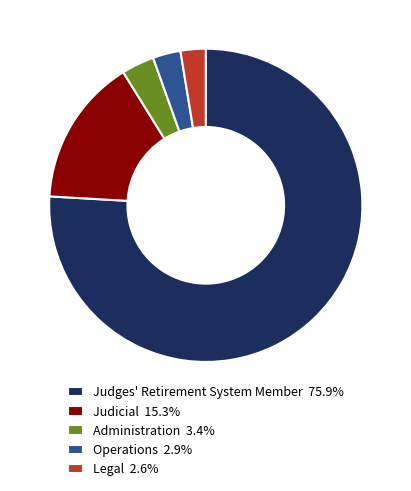

Is the sum of Operations 2.9% and Administration 3.4% greater than half?

No